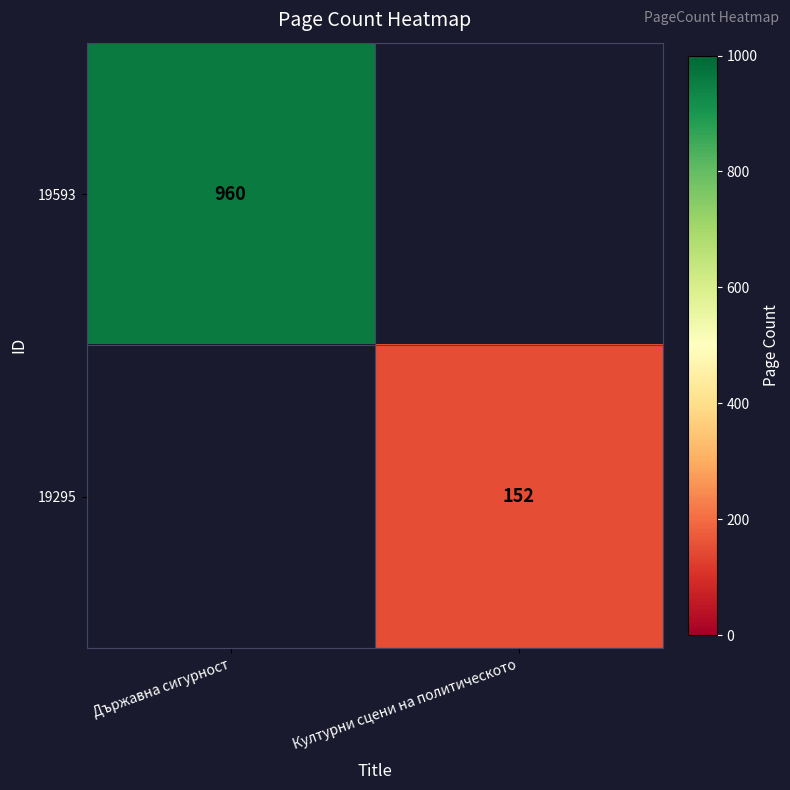

The value of 19593 at Държавна сигурност is 363. True or false?

False